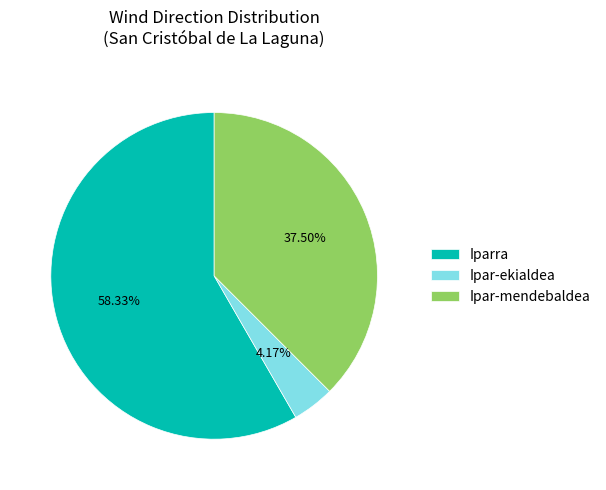

What is the smallest slice in the pie chart?

Ipar-ekialdea